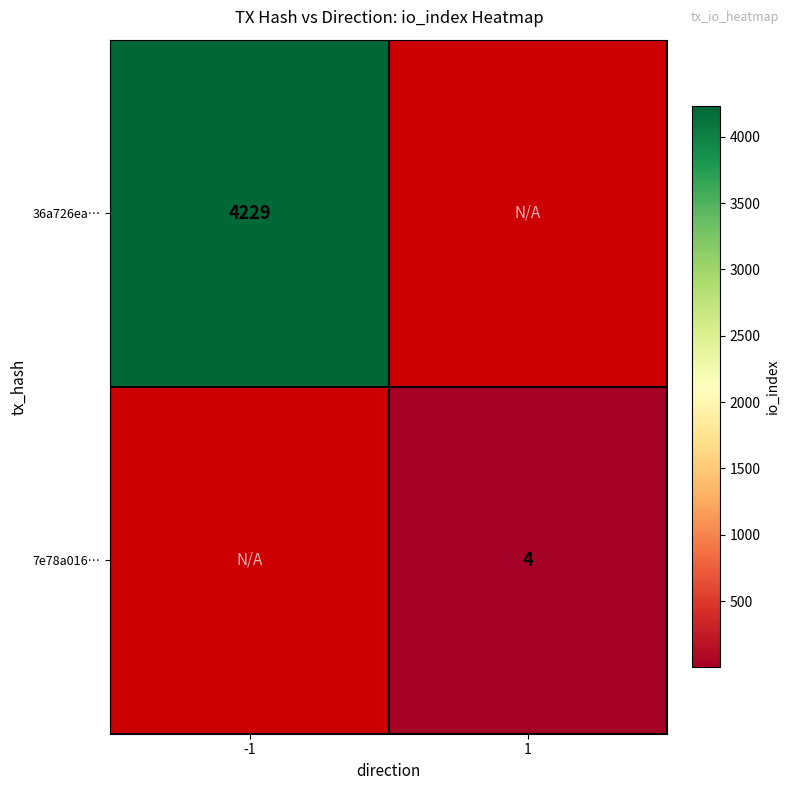

The 7e78a016… series shows 6 at 1. True or false?

False